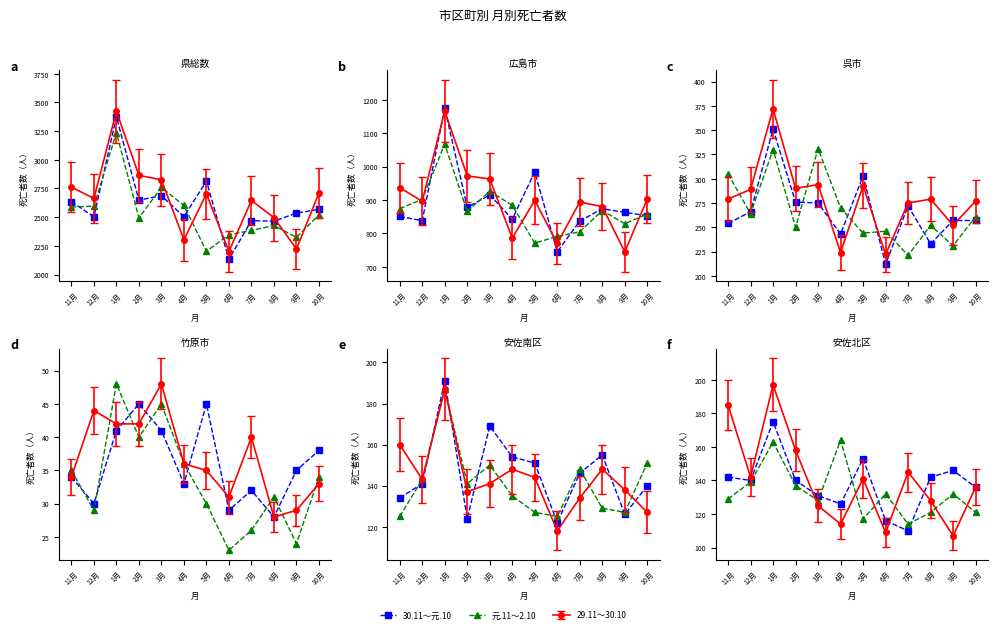

Where do 元.11～2.10 and 30.11～元.10 first cross each other?

3月 and 4月